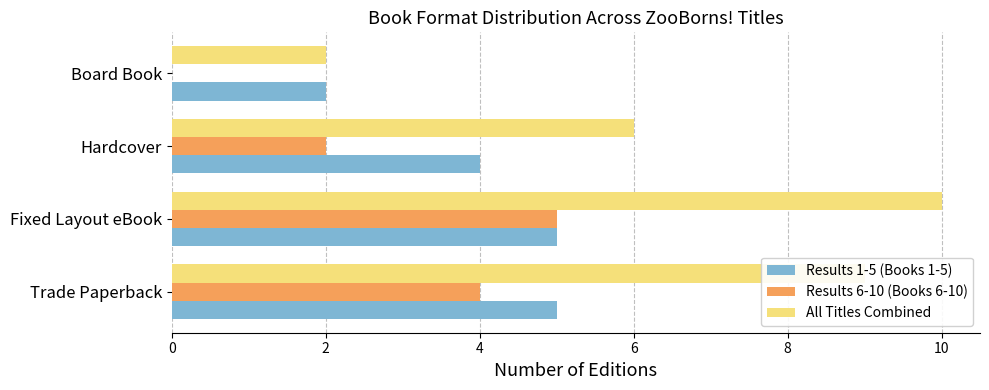

True or false: All Titles Combined has a value of 6 at Hardcover.

True